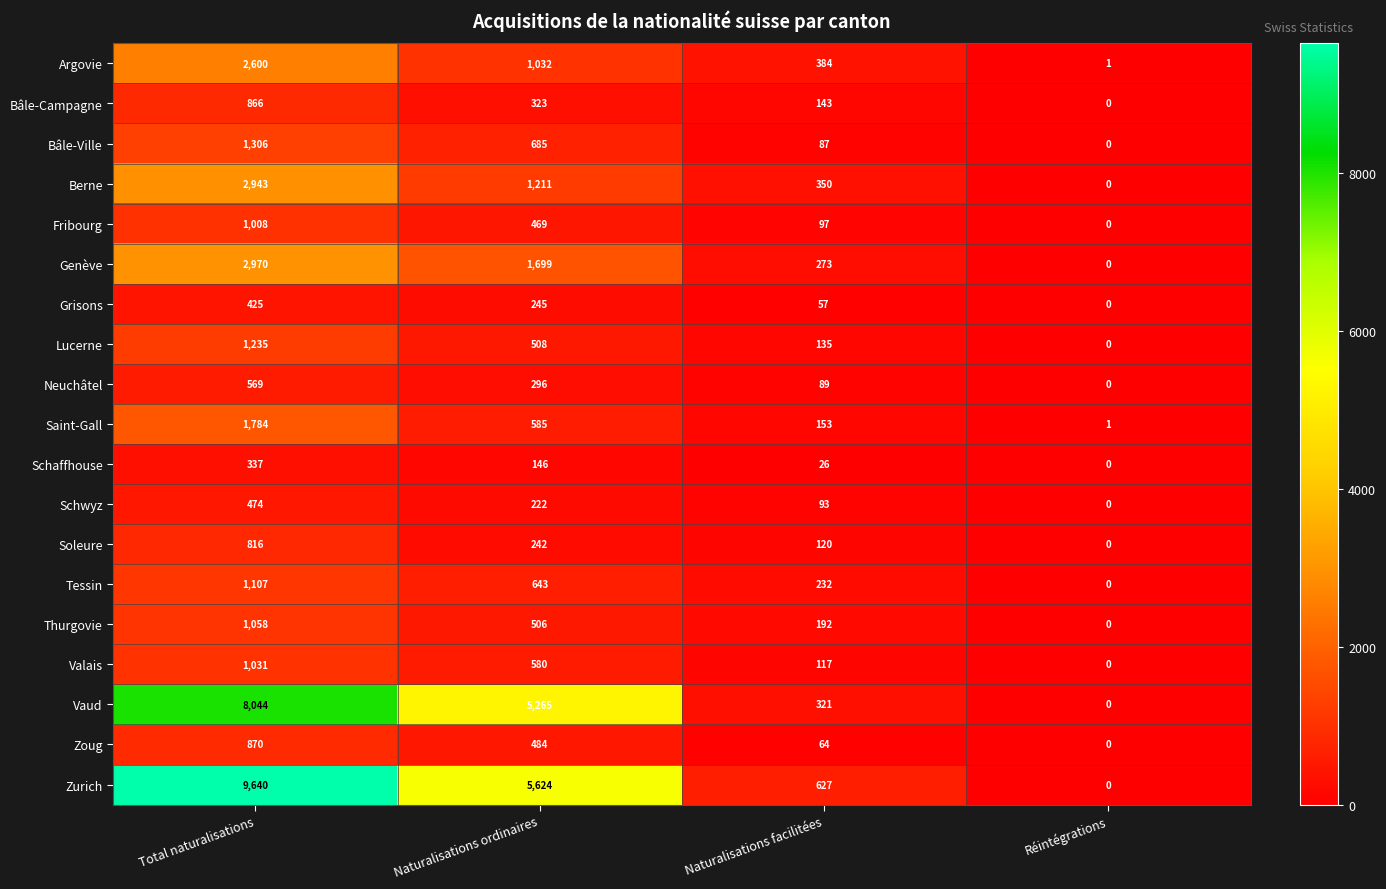

How many categories are shown in the chart?

4